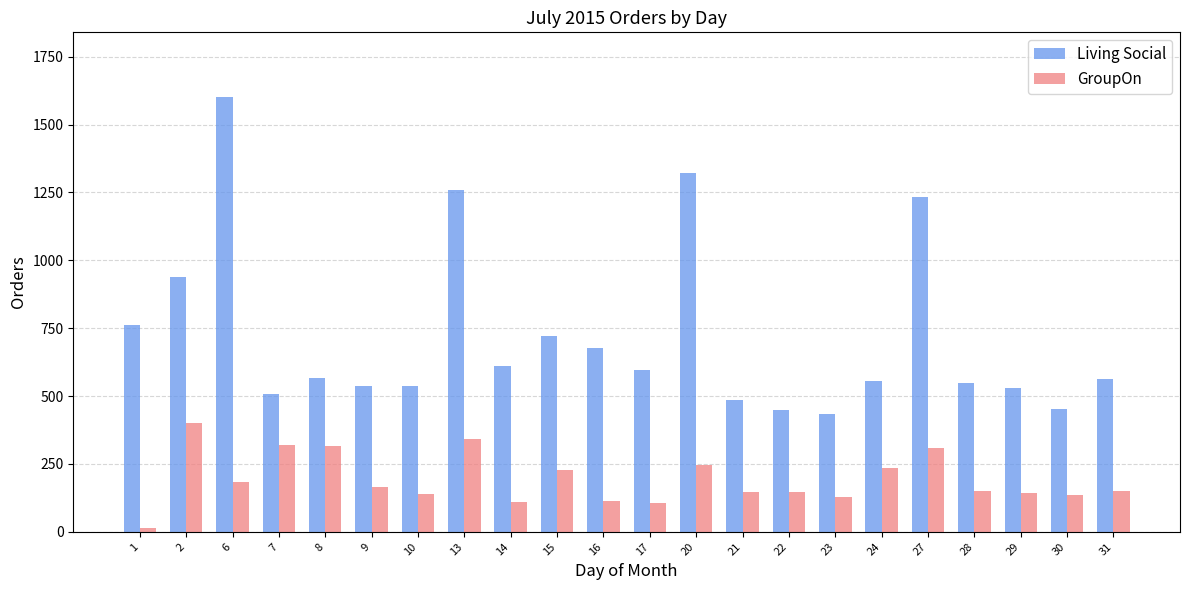

Rank the series by their average value, from highest to lowest.

Living Social, GroupOn